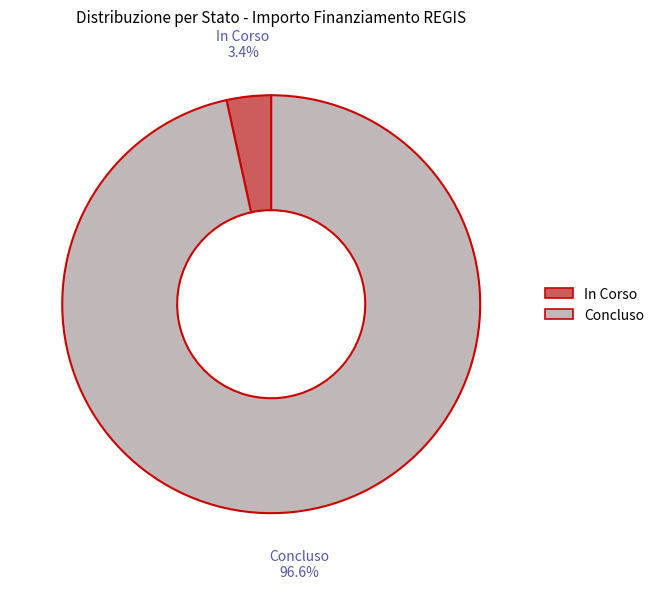

What is the largest slice in the pie chart?

Concluso